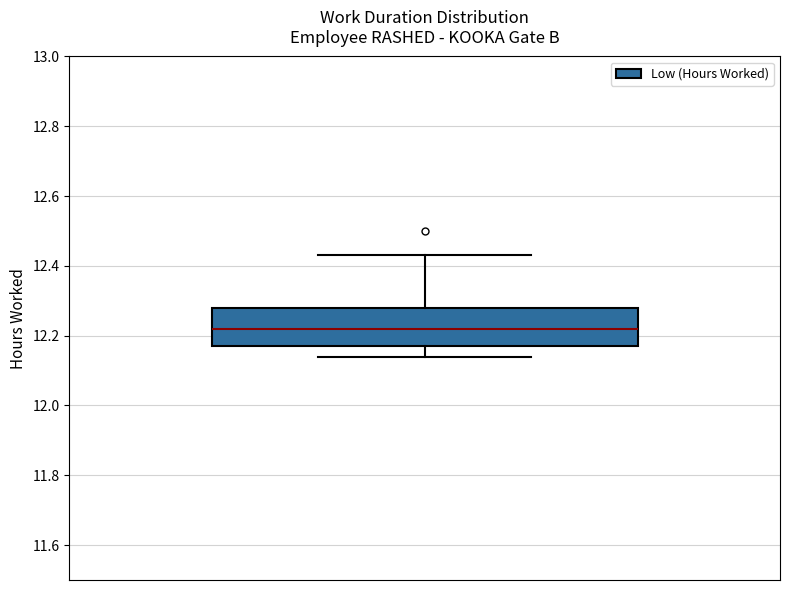

Where does the median line of the box sit on the y-axis? The values are not printed on the chart, so give them approximately, as read against the axis.

12.22